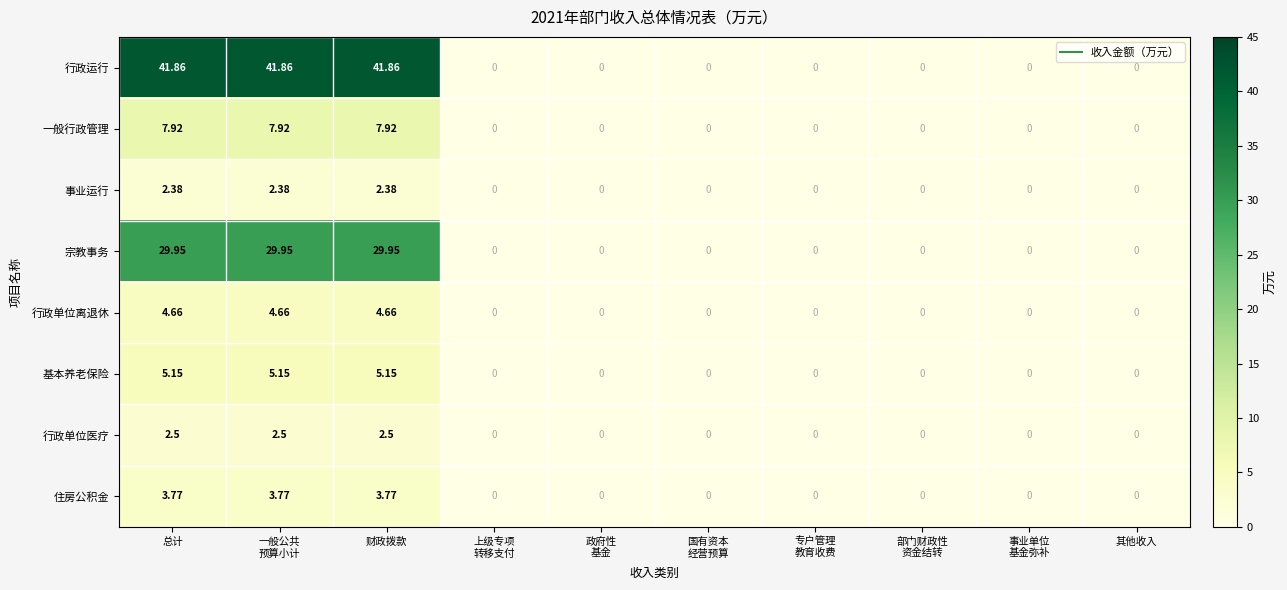

Which series has the largest total across all categories?

行政运行